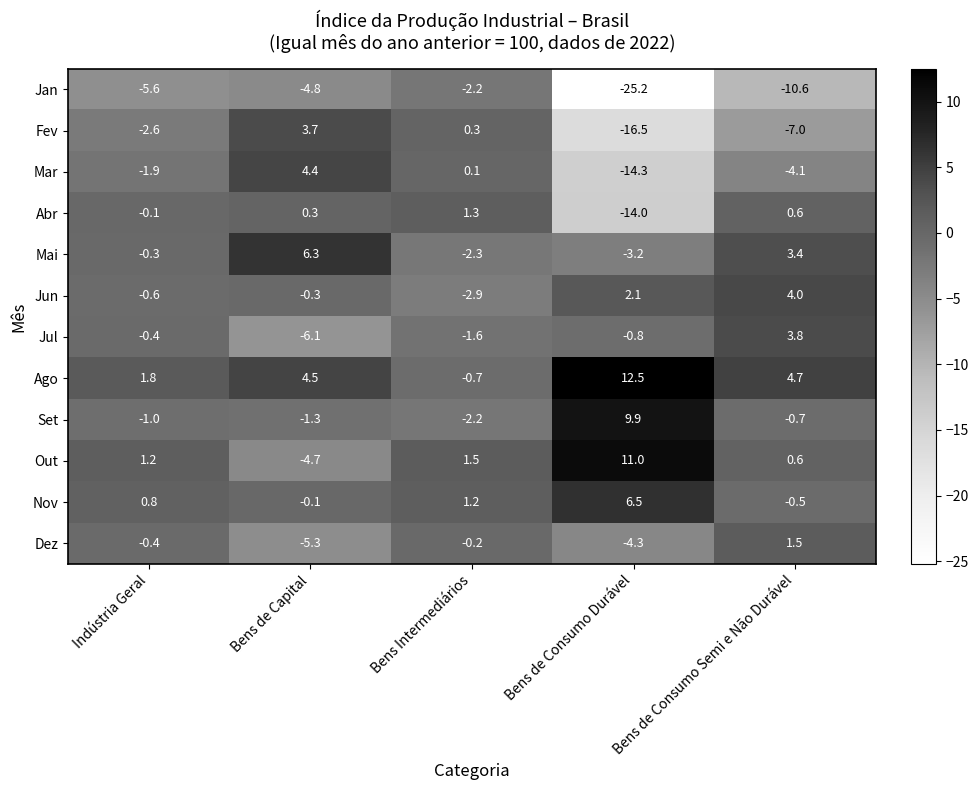

Which series has the largest range (max minus min)?

Jan